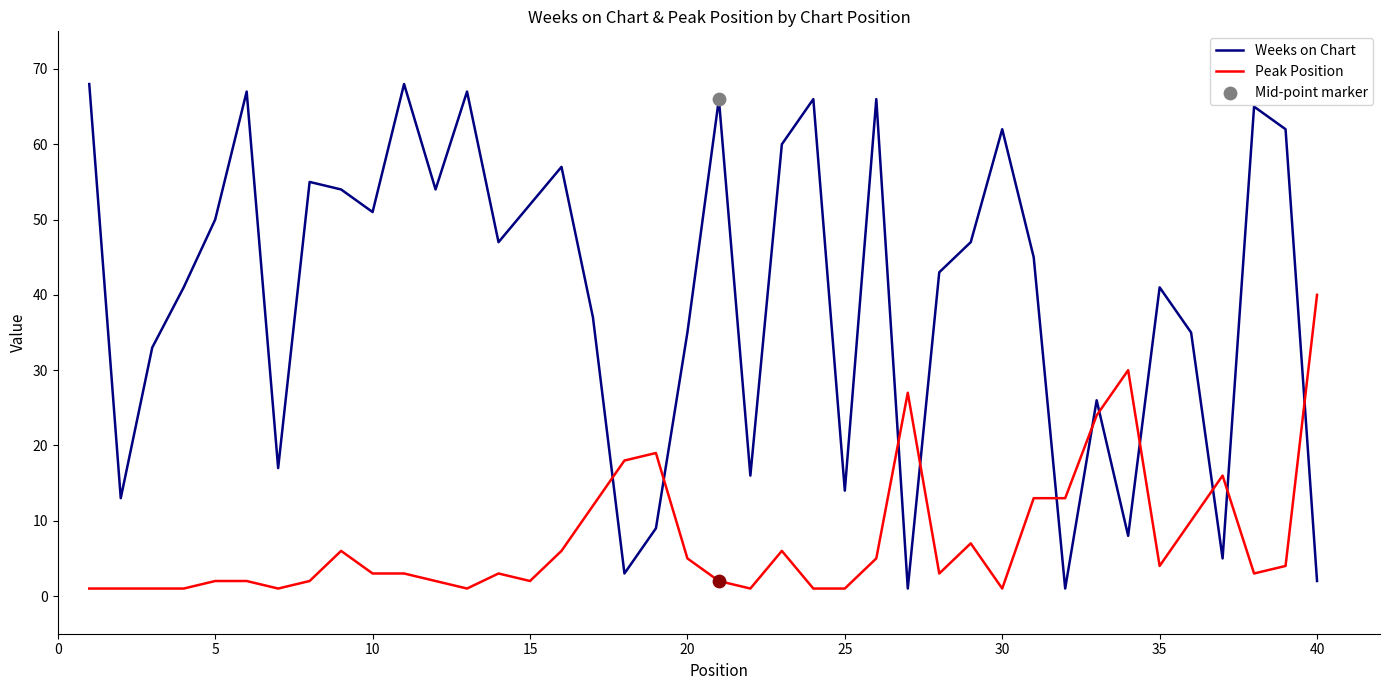

Which series has the largest total across all categories?

Weeks on Chart